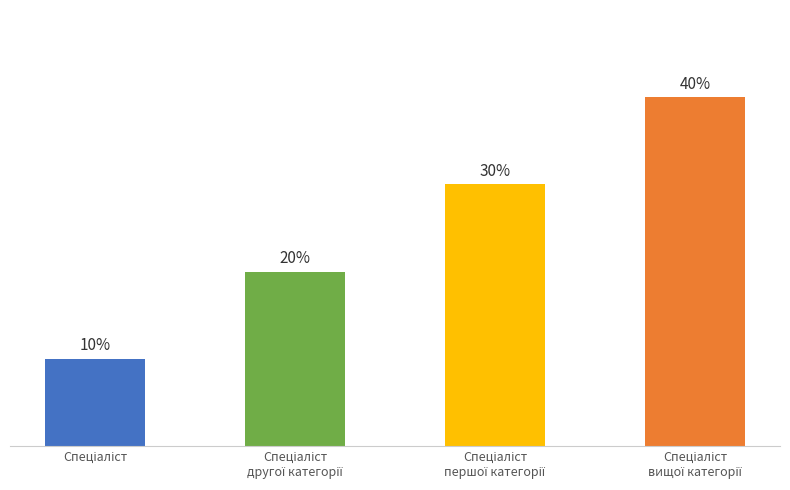

Does the chart contain any negative values?

No